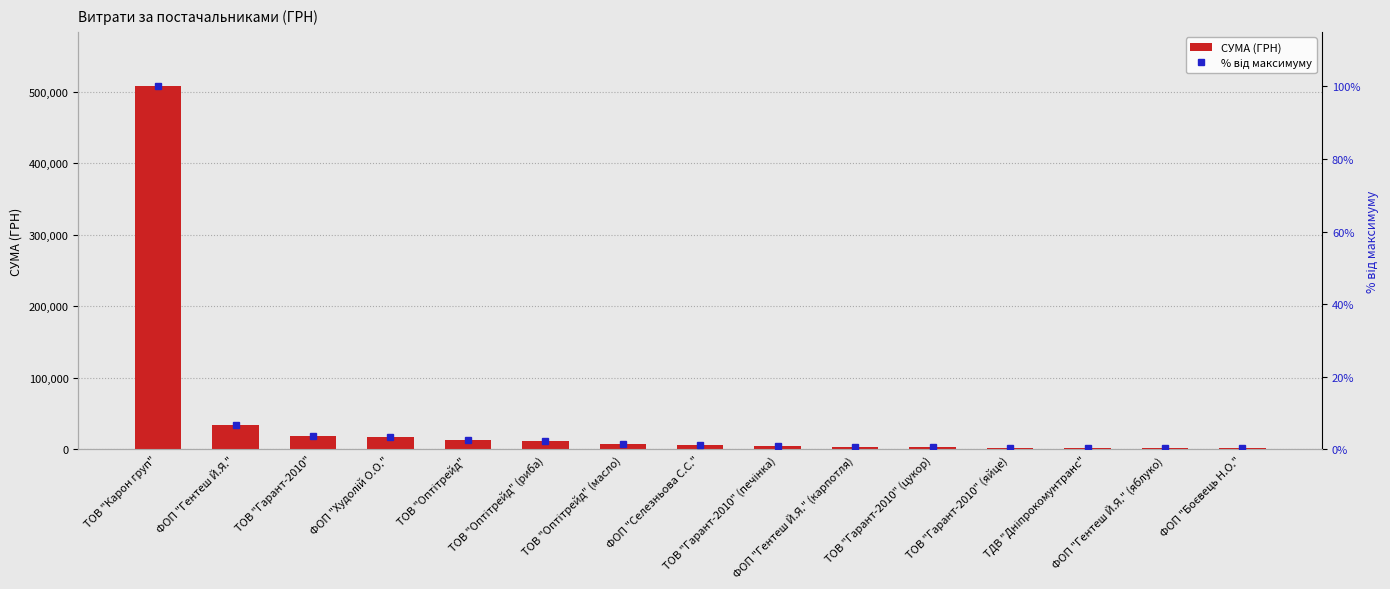

Is it true that % від максимуму equals 0.5 at ФОП "Гентеш Й.Я." (яблуко)?

False